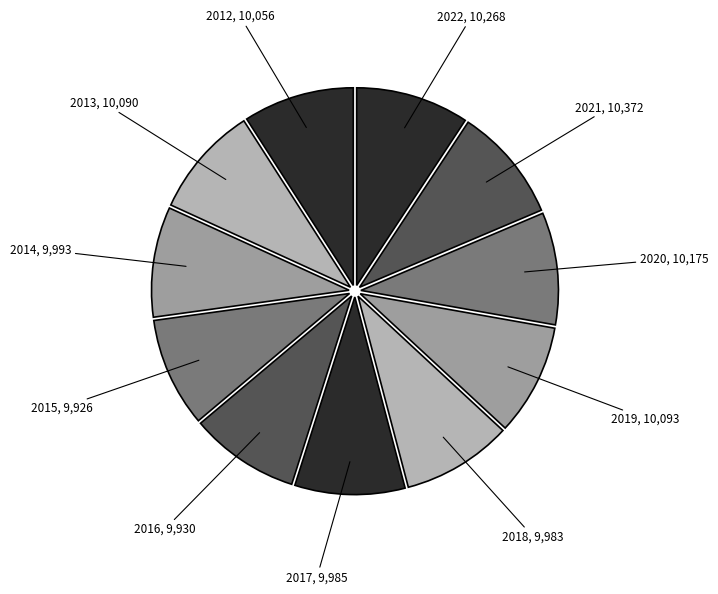

Count the number of slices in the pie.

11